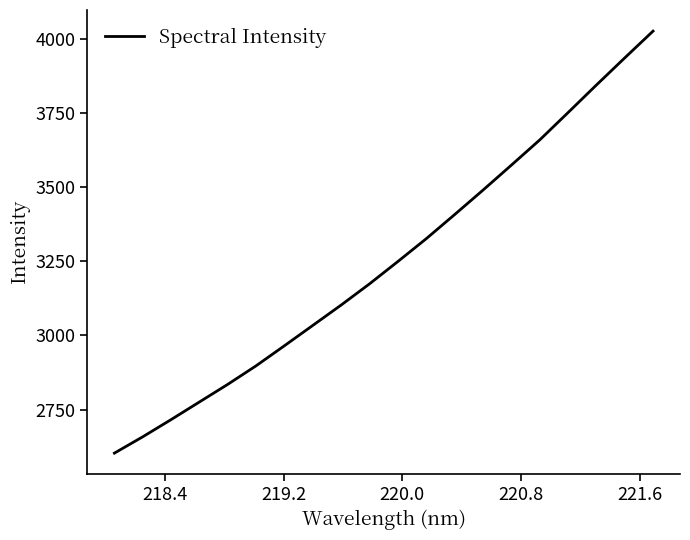

What is the difference between the maximum and minimum values?

1421.8